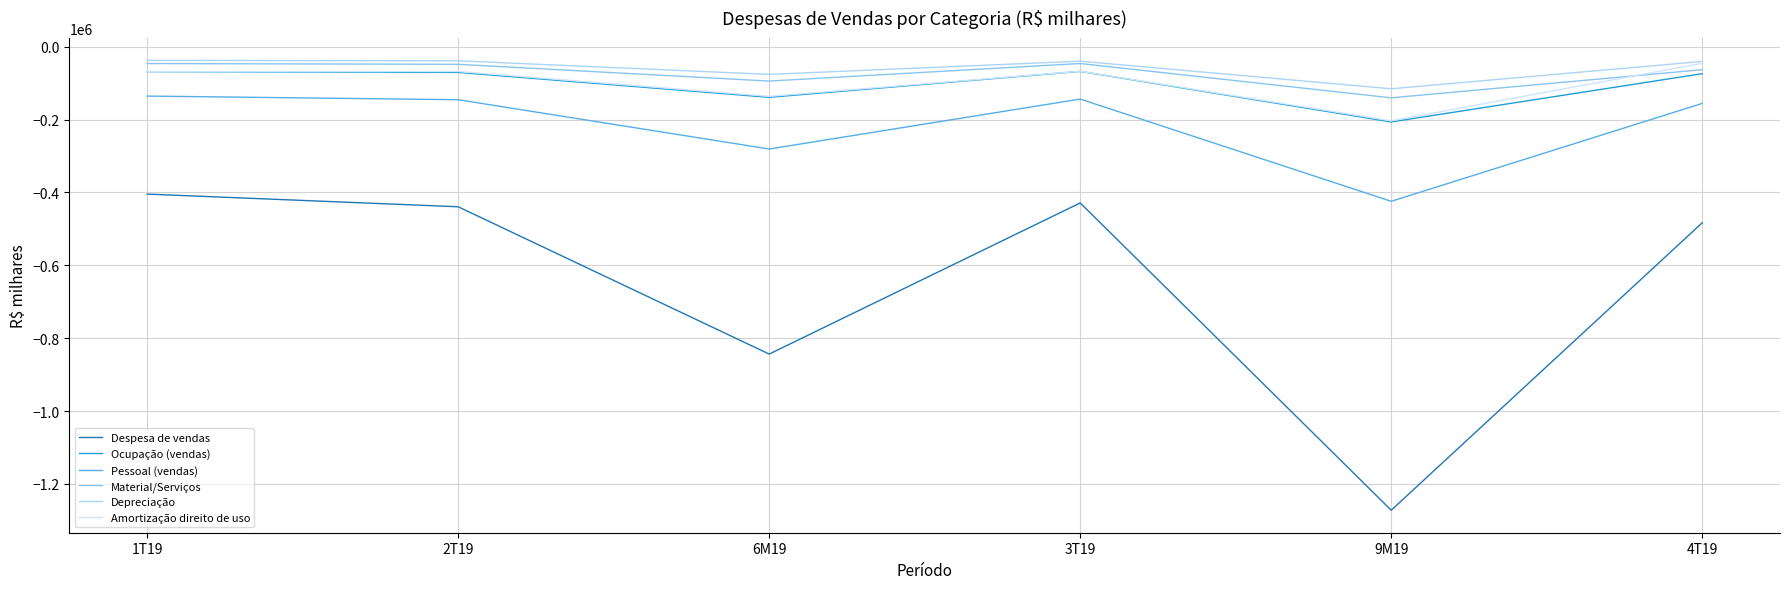

Does the chart have visible grid lines?

Yes